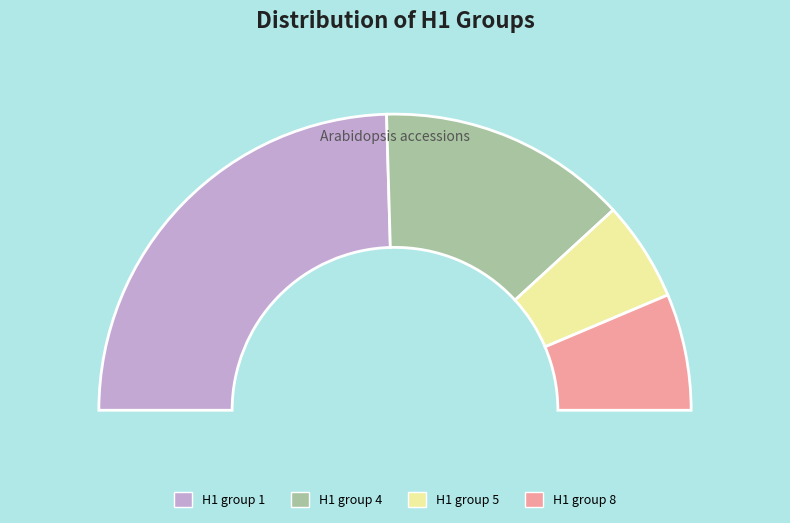

What percentage do 5 and 4 together represent?

29.1%